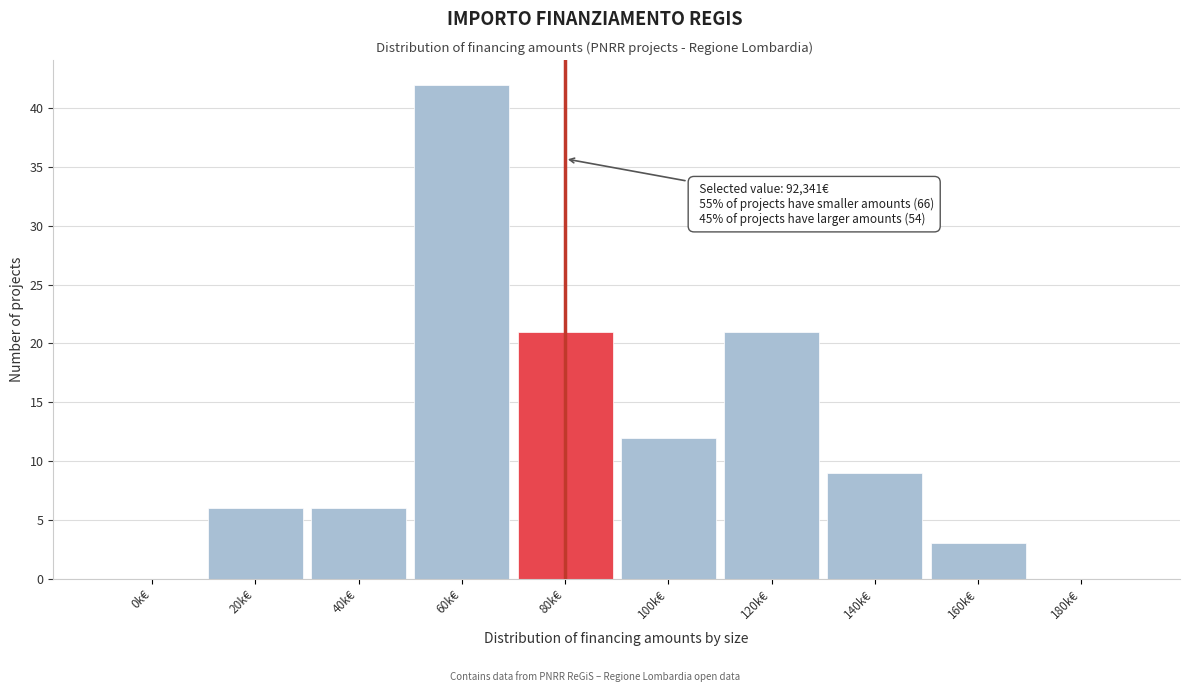

Reading left to right, list all the values displayed in this chart.

0k€=0	20k€=6	40k€=6	60k€=42	80k€=21	100k€=12	120k€=21	140k€=9	160k€=3	180k€=0